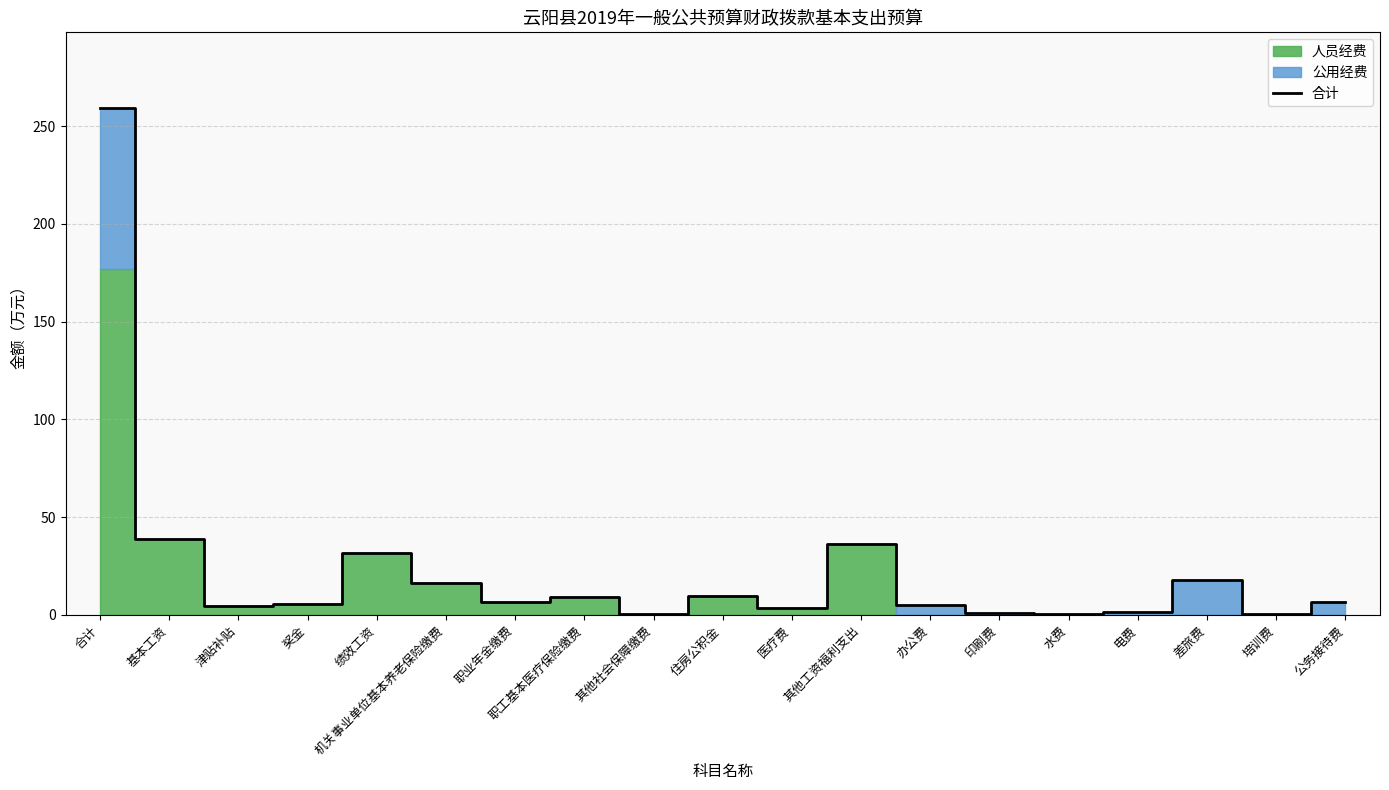

What is the sum of the values at 住房公积金 and 其他社会保障缴费?

10.0